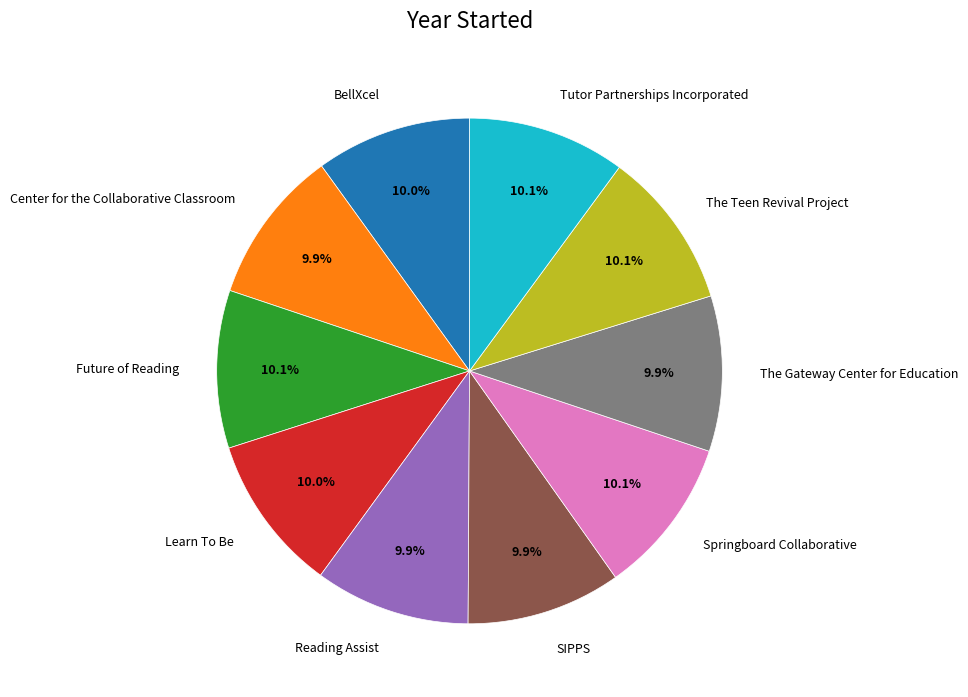

What is the ratio of the value at Tutor Partnerships Incorporated to the value at Springboard Collaborative?

1.0